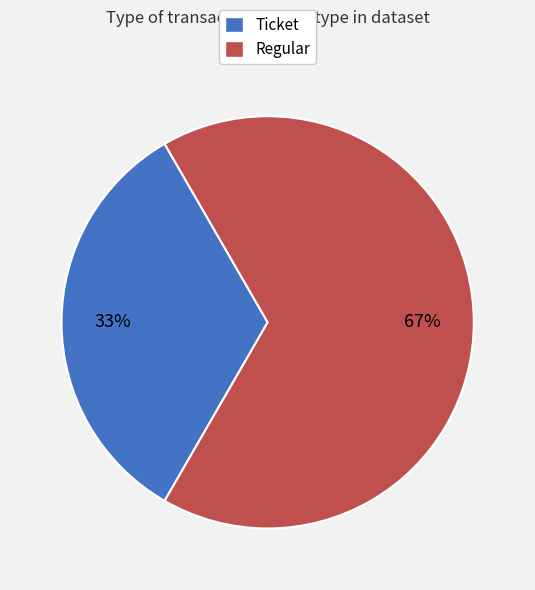

Which slice is the largest?

Regular